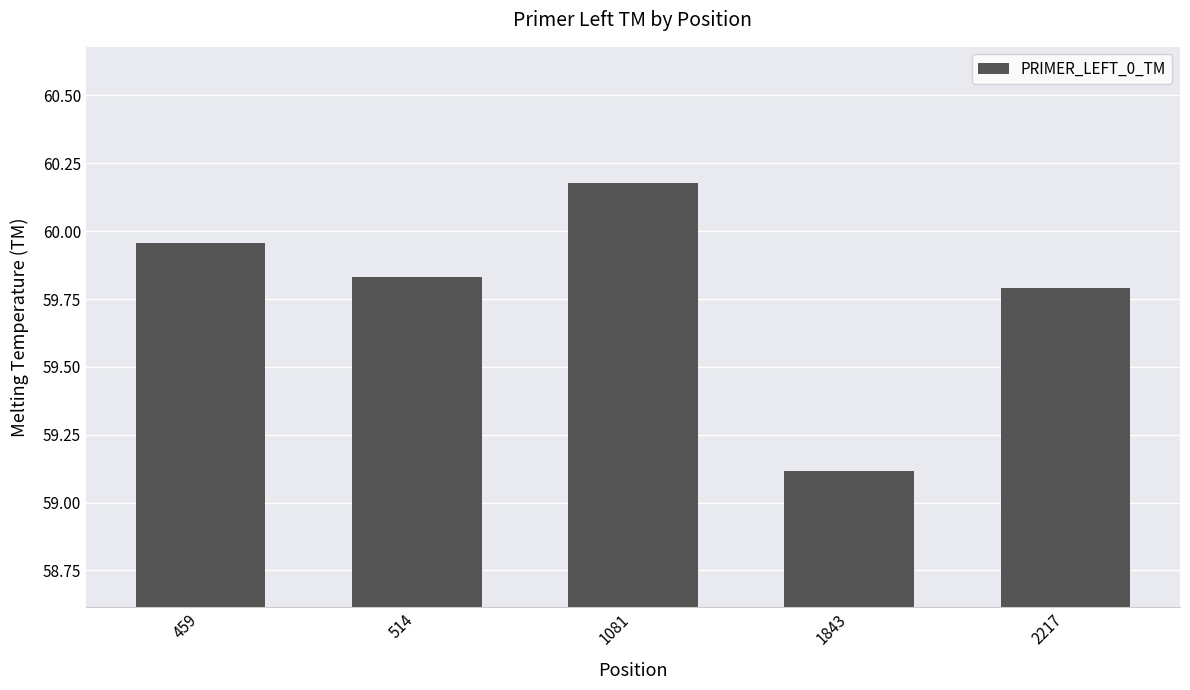

What is the minimum value shown in the chart?

59.1